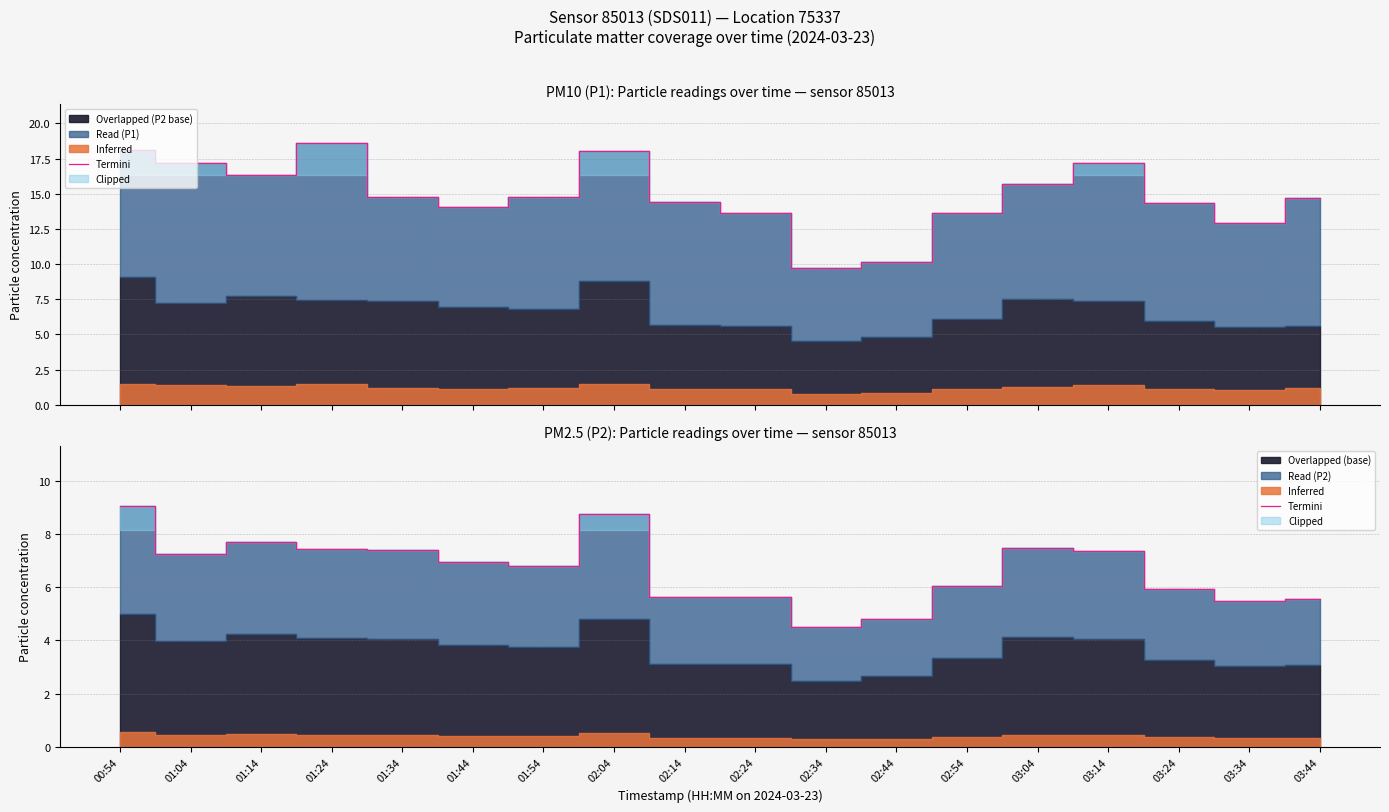

How many values exceed 6?

11